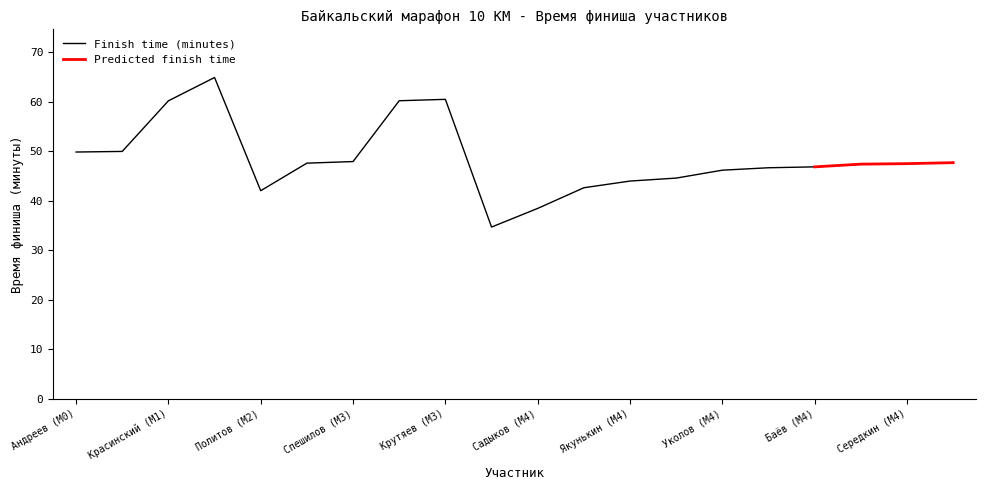

How many data points are above 47?

11